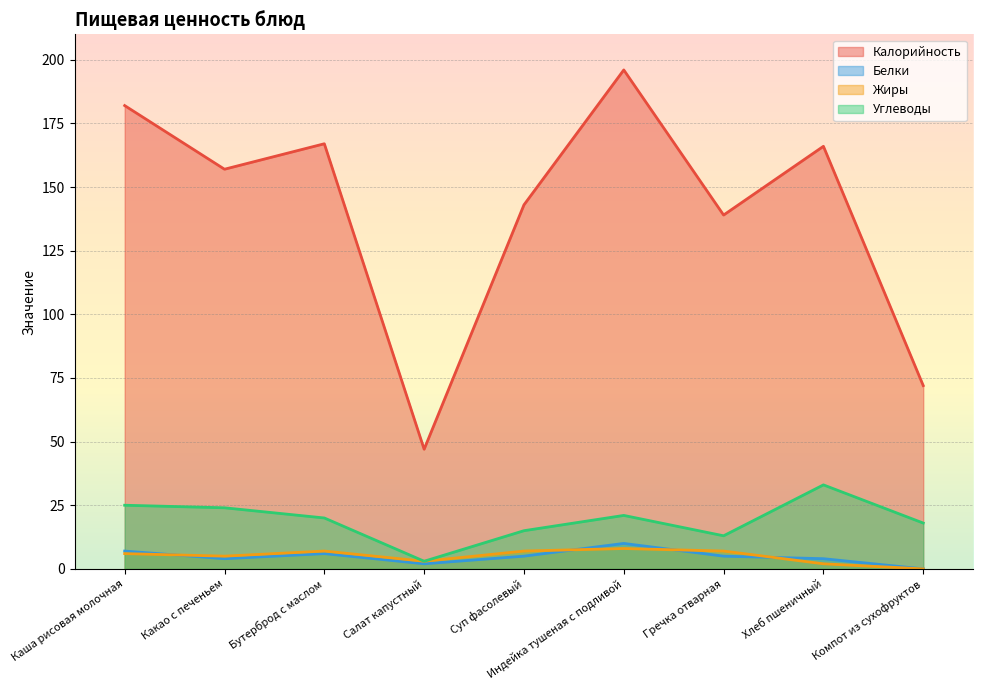

Is the value of Калорийность at Компот из сухофруктов greater than the value of Белки at Компот из сухофруктов?

Yes